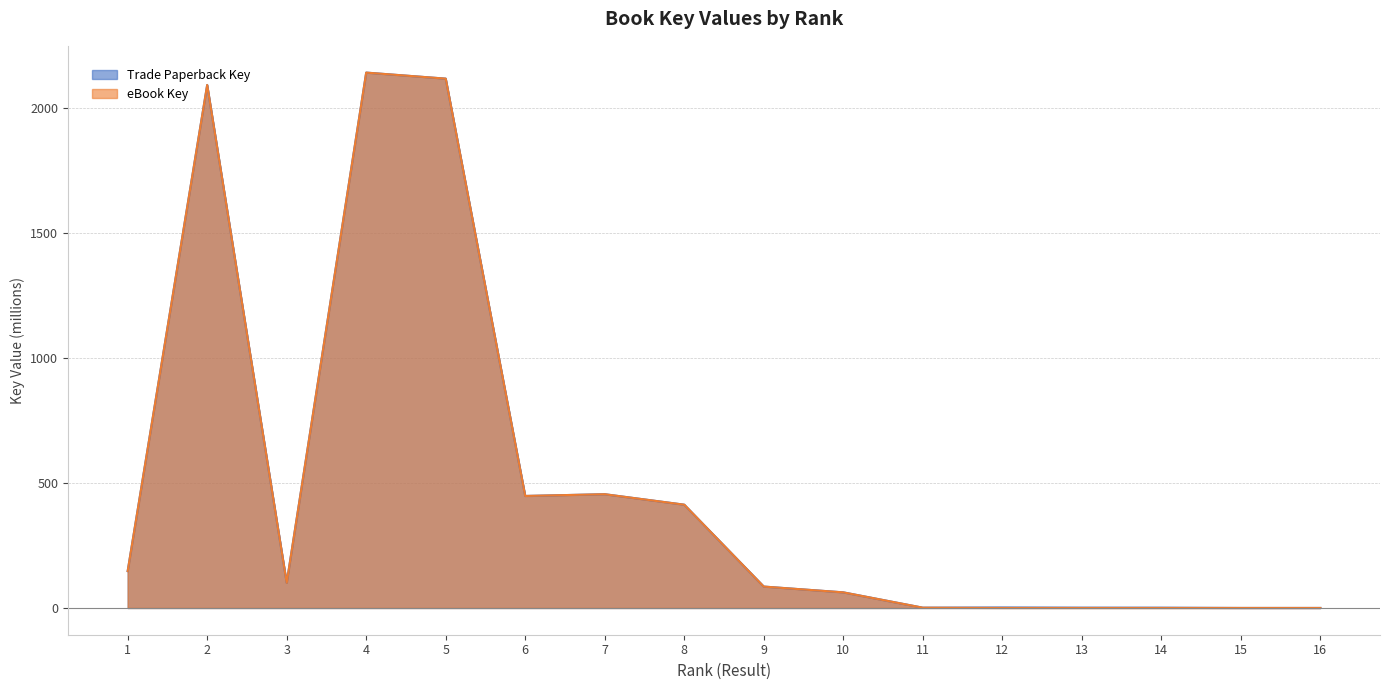

Between 2 and 6, which is larger?

2